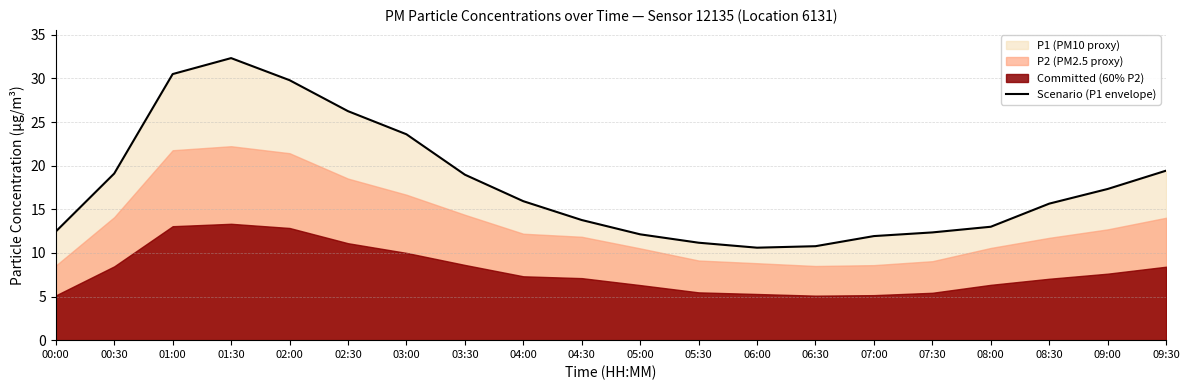

Rank the categories by value from lowest to highest.

06:00, 06:30, 05:30, 07:00, 05:00, 07:30, 00:00, 08:00, 04:30, 08:30, 04:00, 09:00, 03:30, 00:30, 09:30, 03:00, 02:30, 02:00, 01:00, 01:30